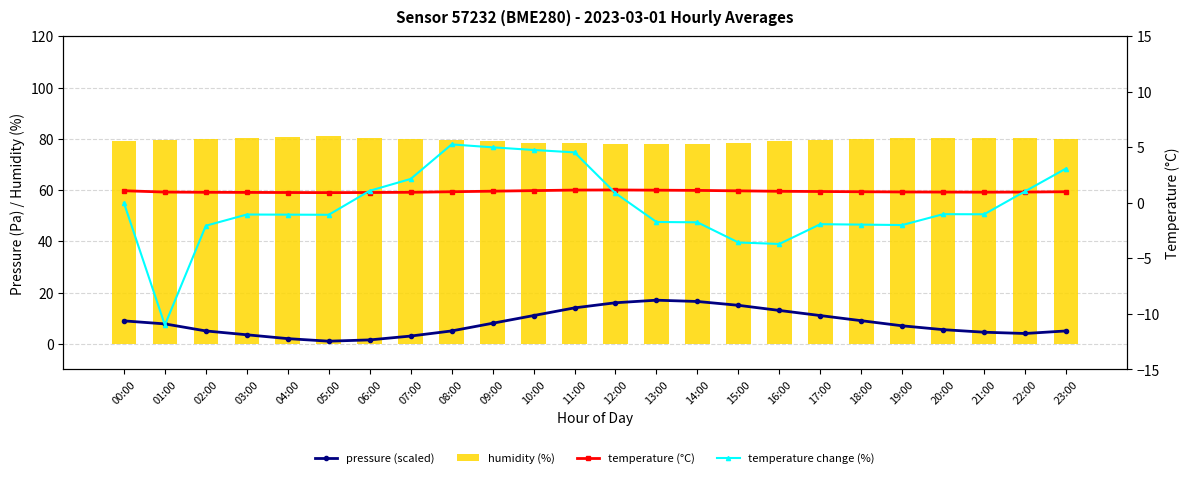

What is the label of the 14th bar from the right?

10:00